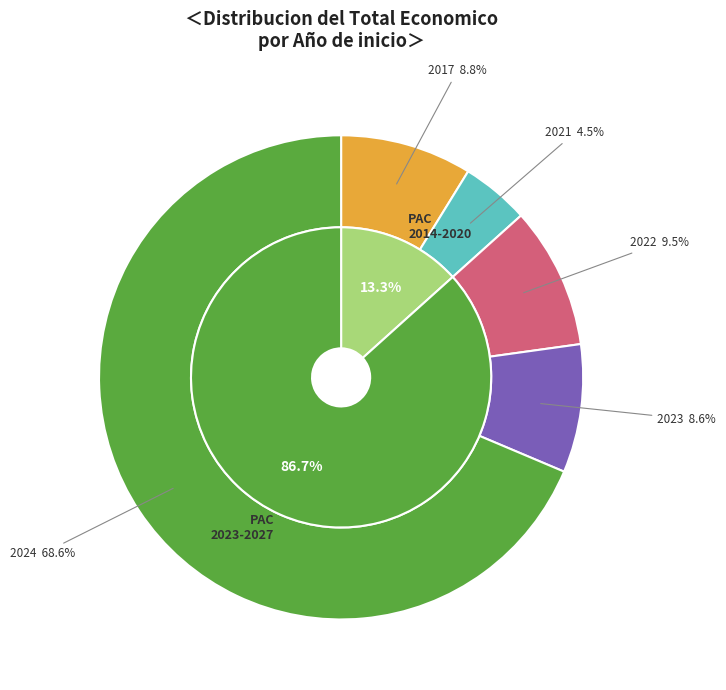

The 2024 slice represents 1% of the pie. True or false?

False